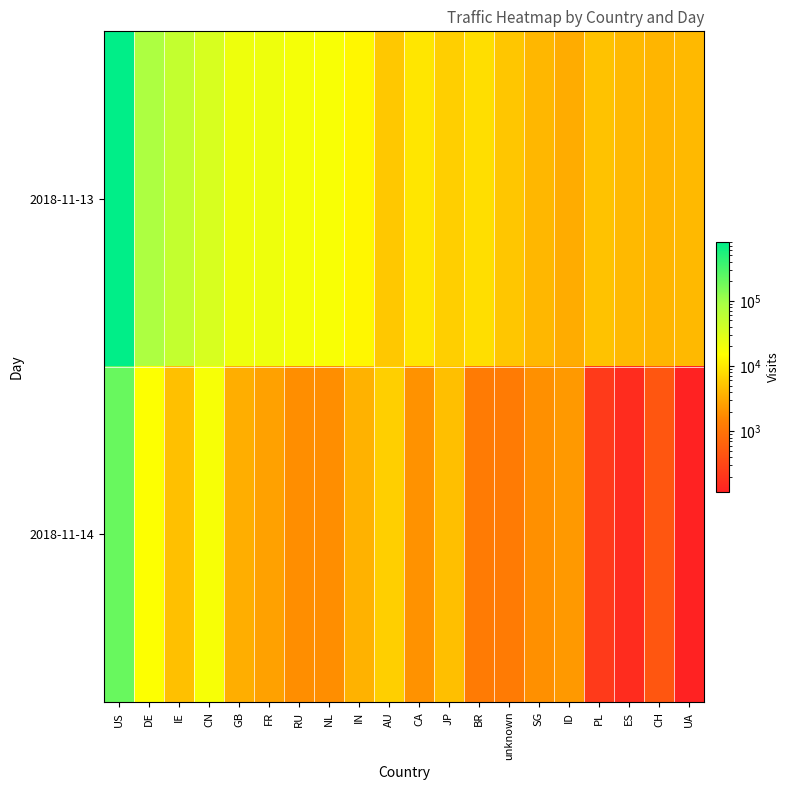

At US, list the series in order from smallest to largest.

2018-11-14, 2018-11-13